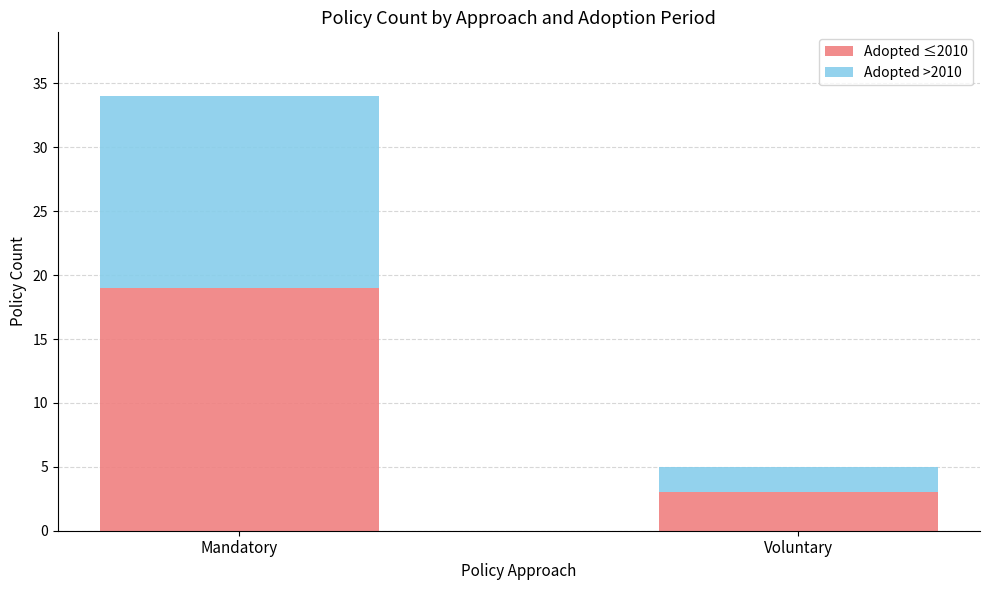

What is the minimum value for Adopted ≤2010?

3